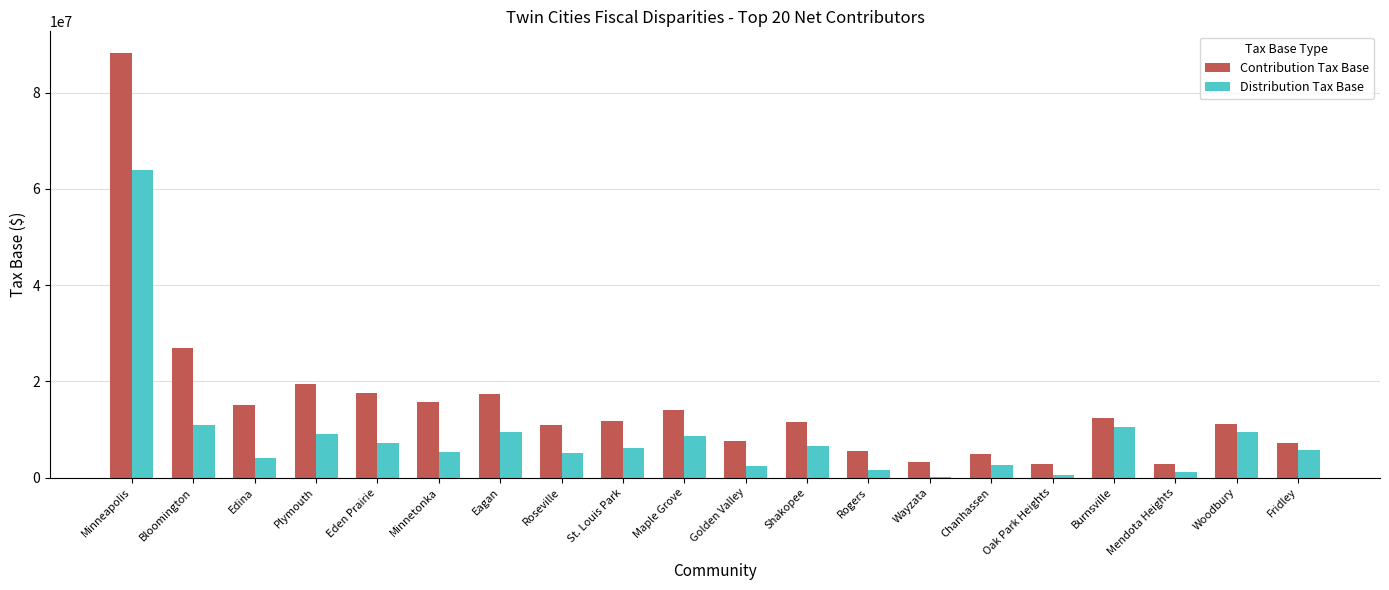

The Distribution Tax Base series shows 1099910 at Mendota Heights. True or false?

True